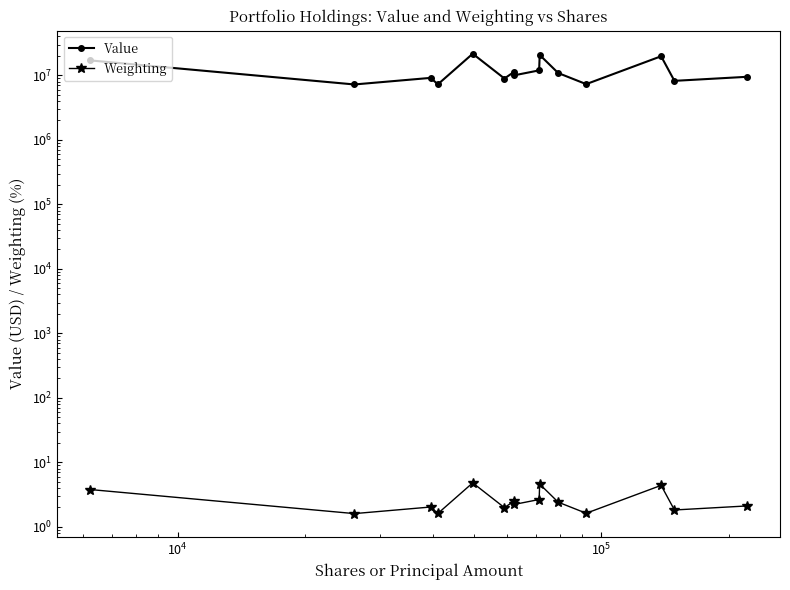

How many lines are shown in the chart?

2